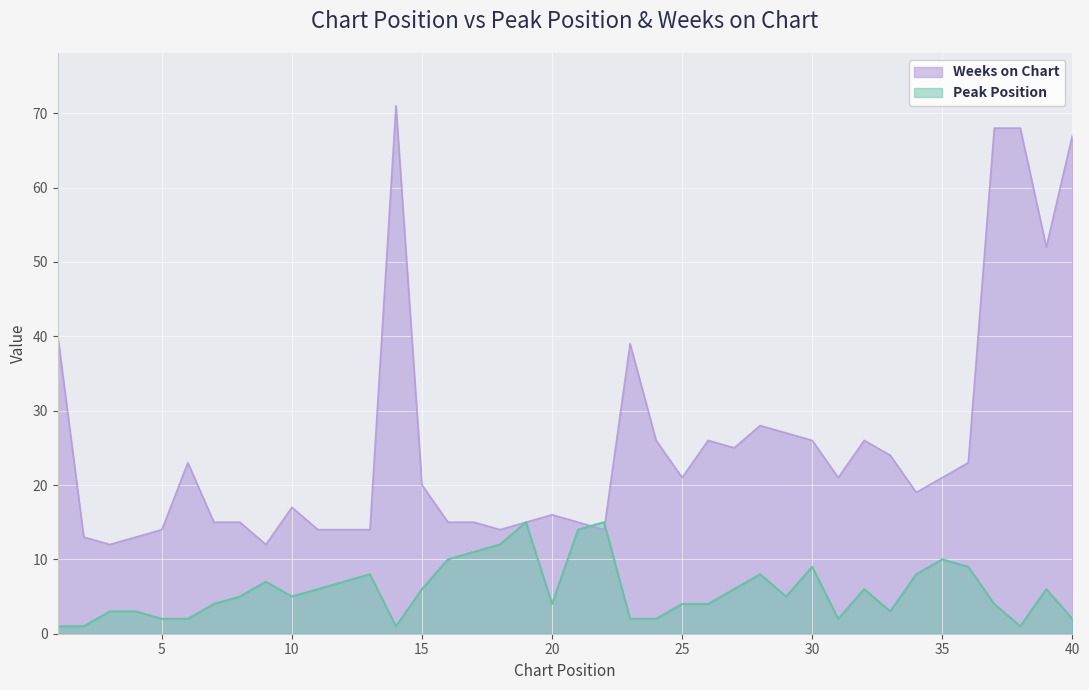

What is the greatest value displayed?

71